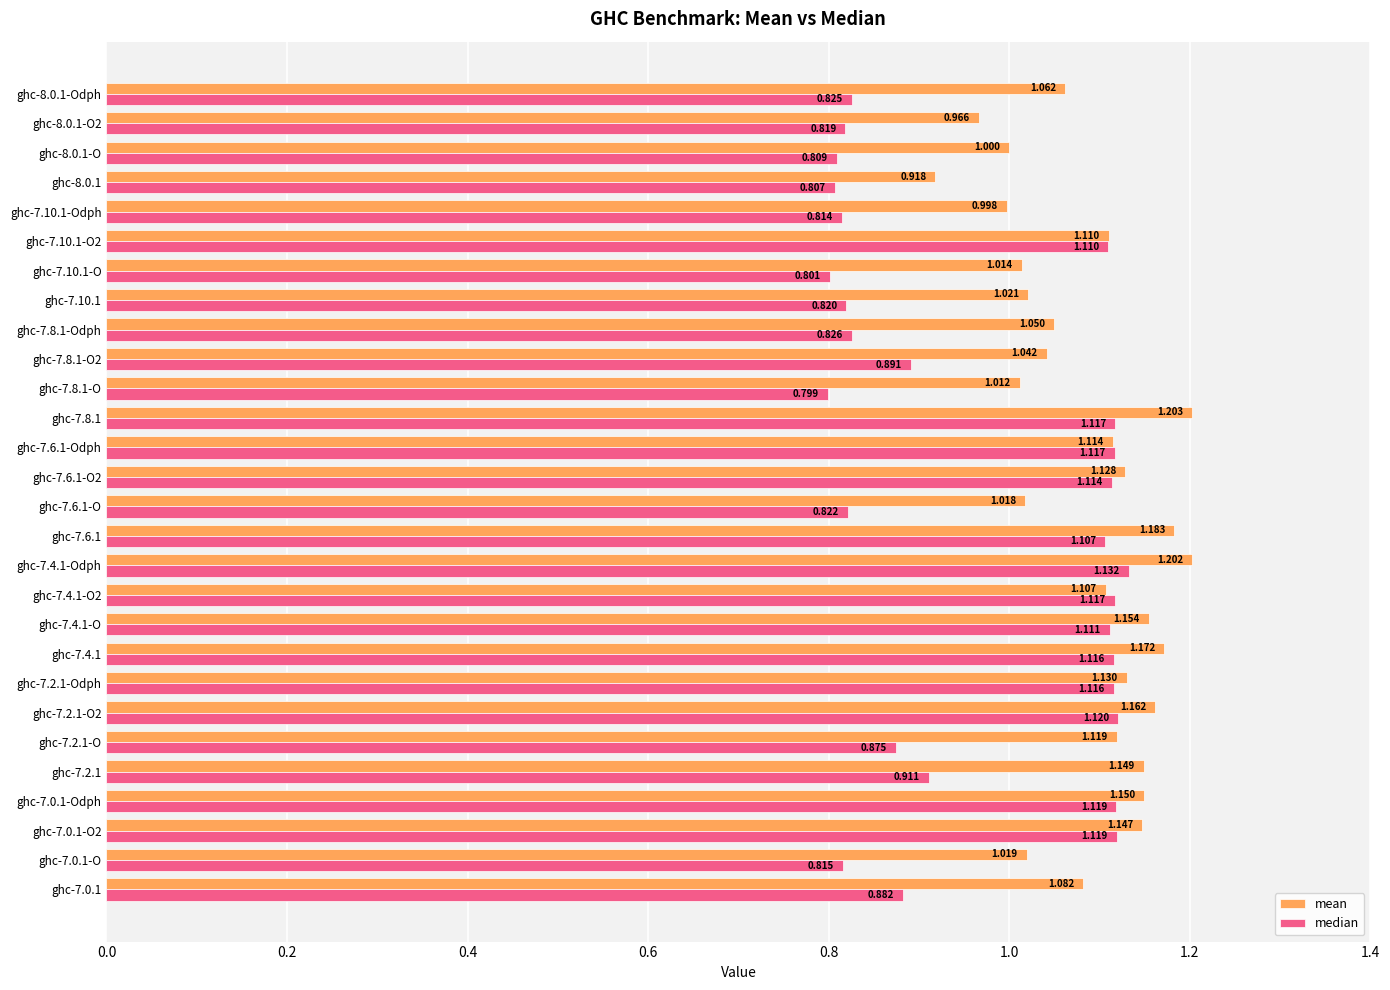

Which series has the largest total across all categories?

mean